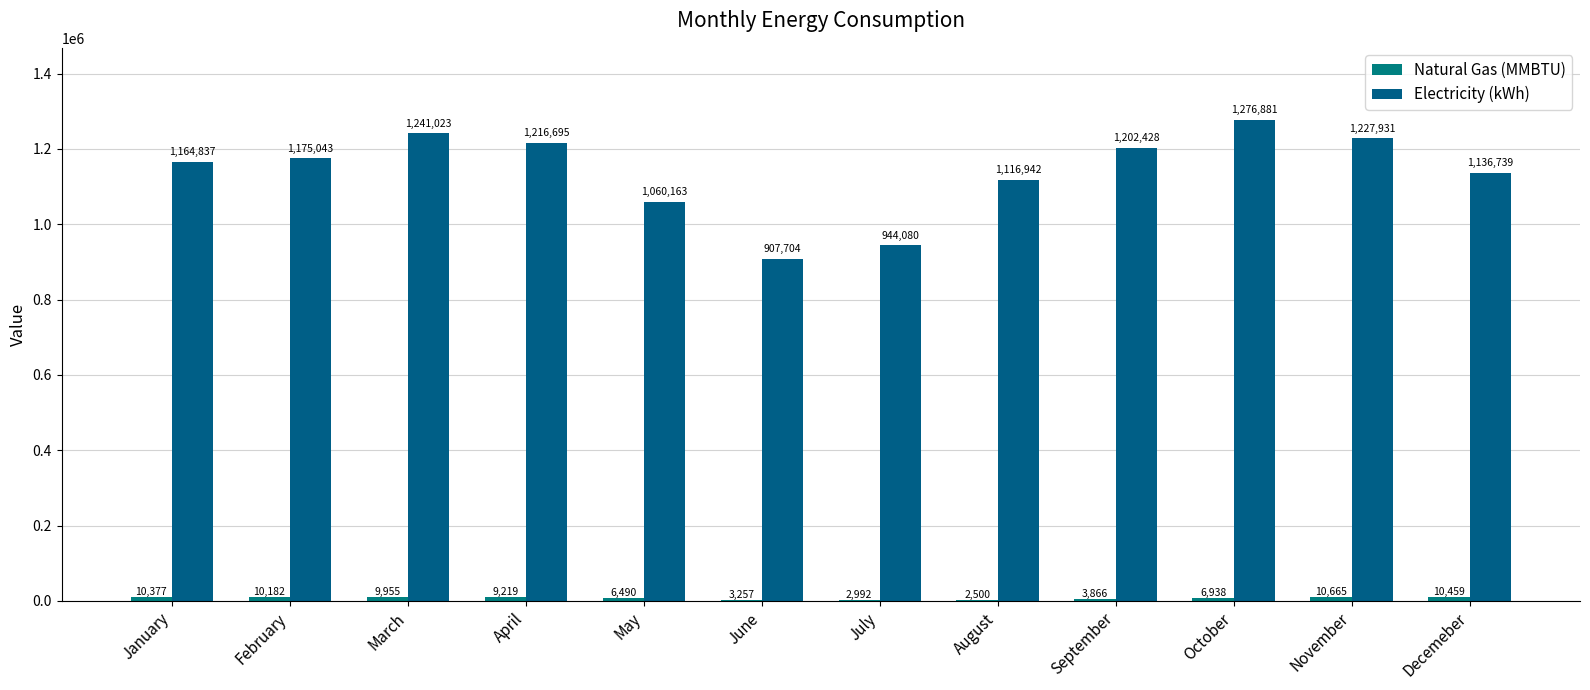

What is the label of the 12th bar from the left?

Decemeber